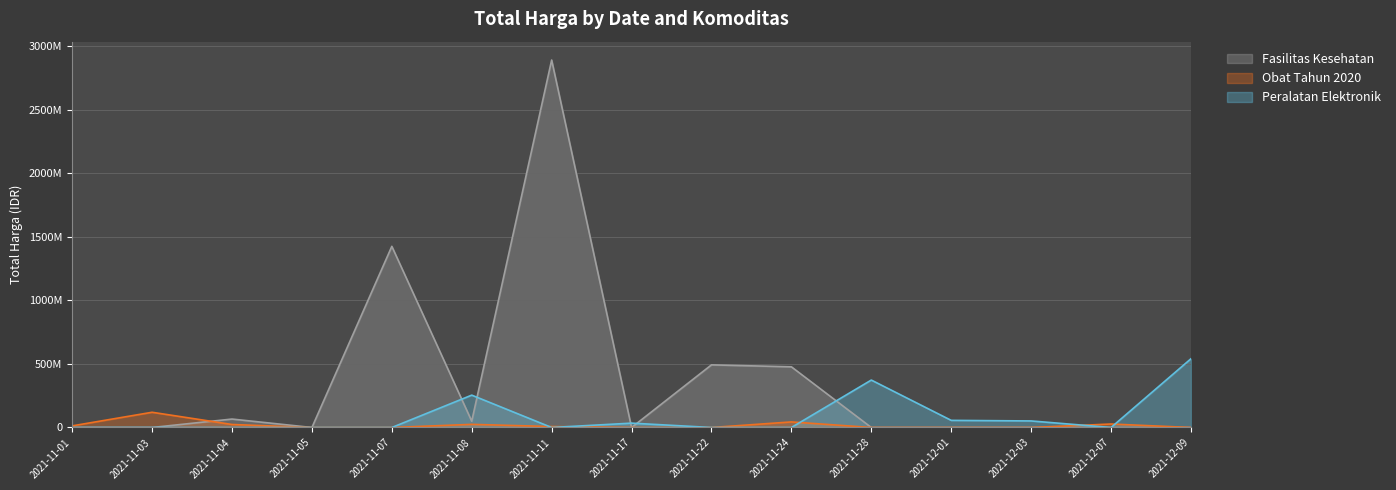

What is the difference between the Peralatan Elektronik values at 2021-11-08 and 2021-11-17?

220408000